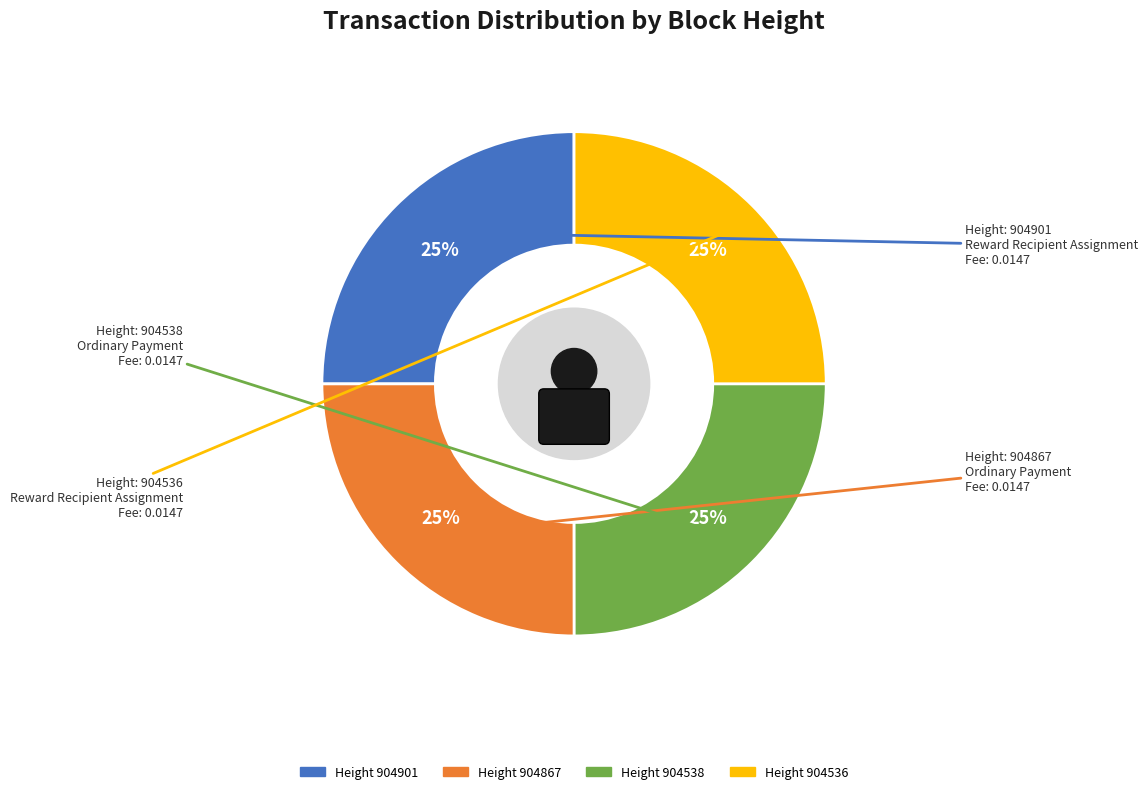

Is 904536 the majority of the pie?

No